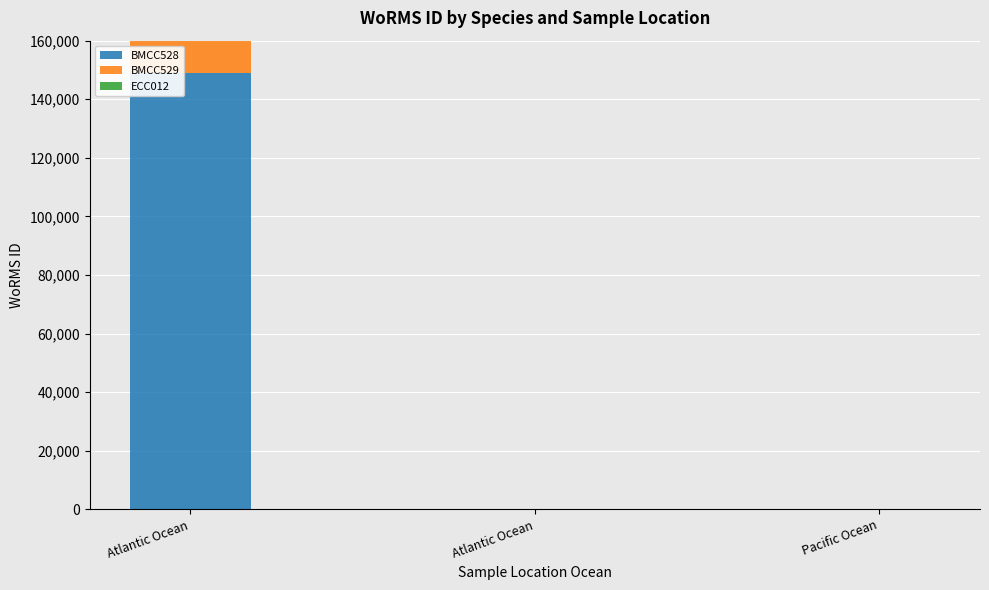

What is the label of the 2nd bar from the right?

Atlantic Ocean